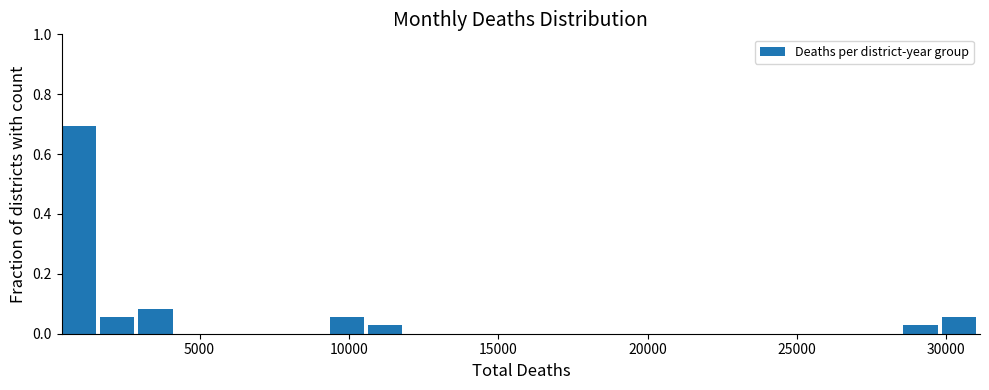

Read against the x-axis, roughly where is the centre of the tallest bar?

1000